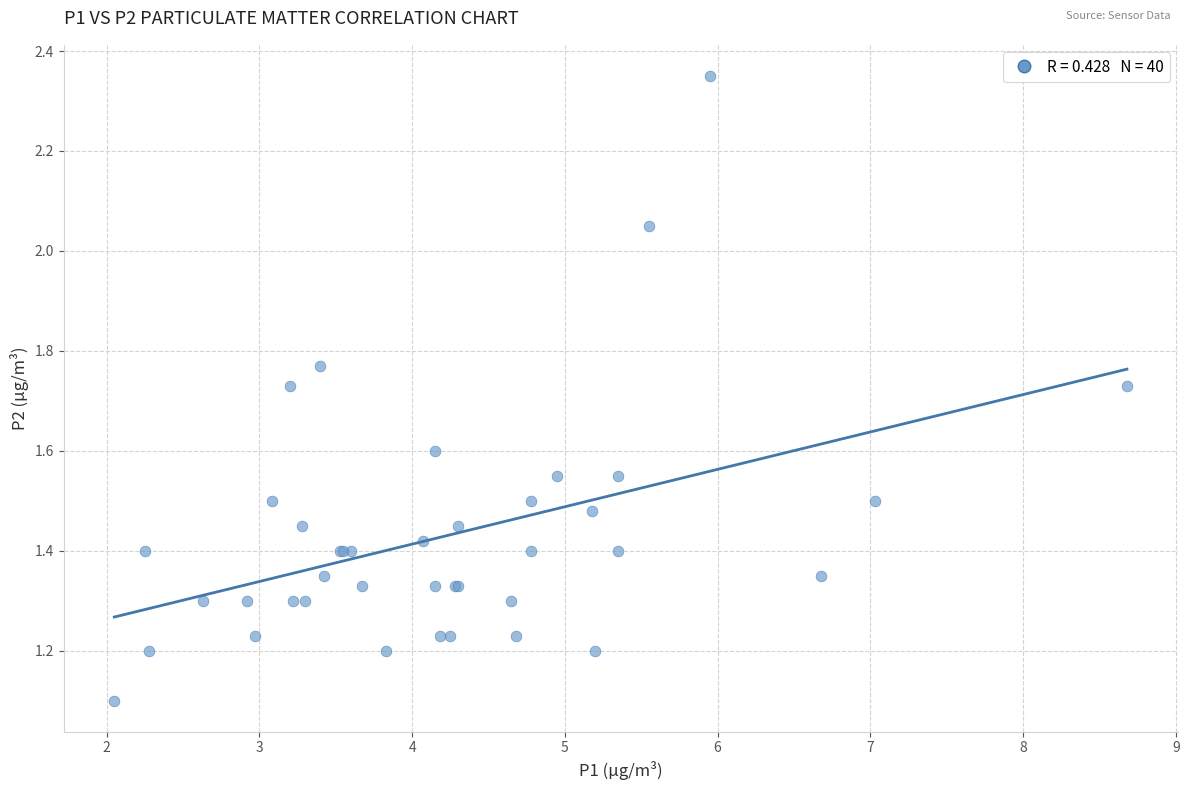

What Y value in the scatter plot is closest to 1?

1.1